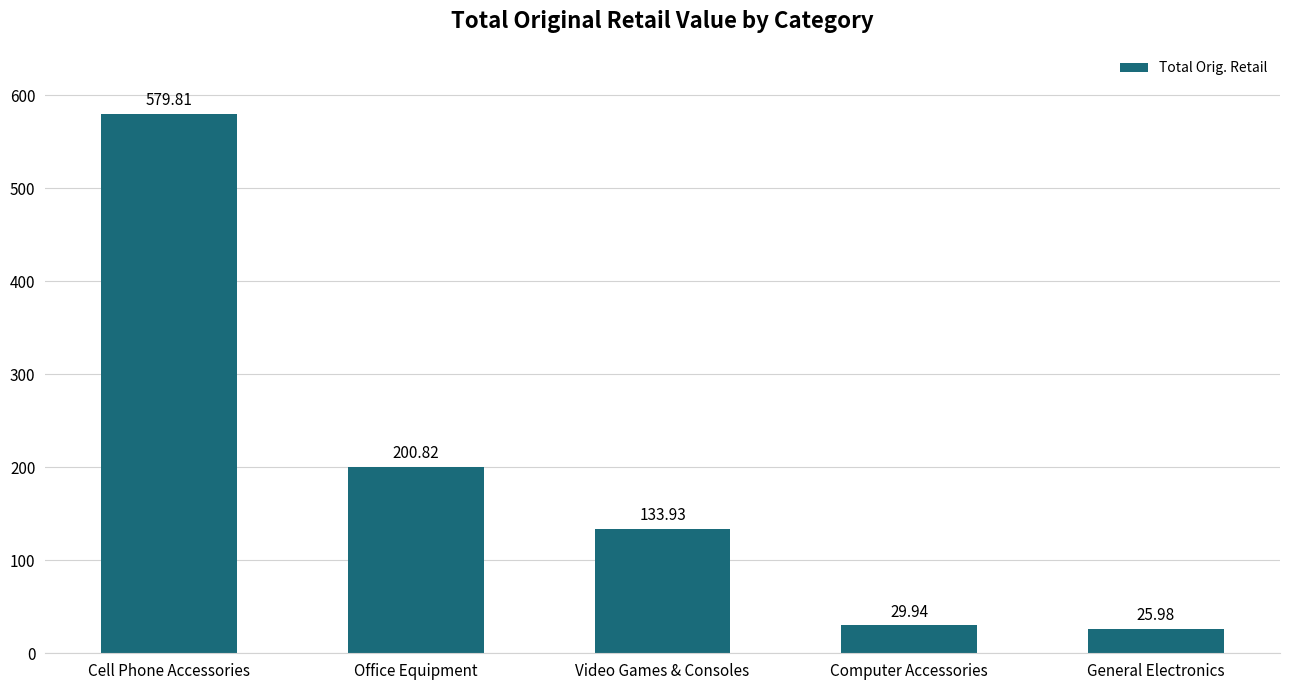

What is the value of the 3rd bar from the left?

133.9